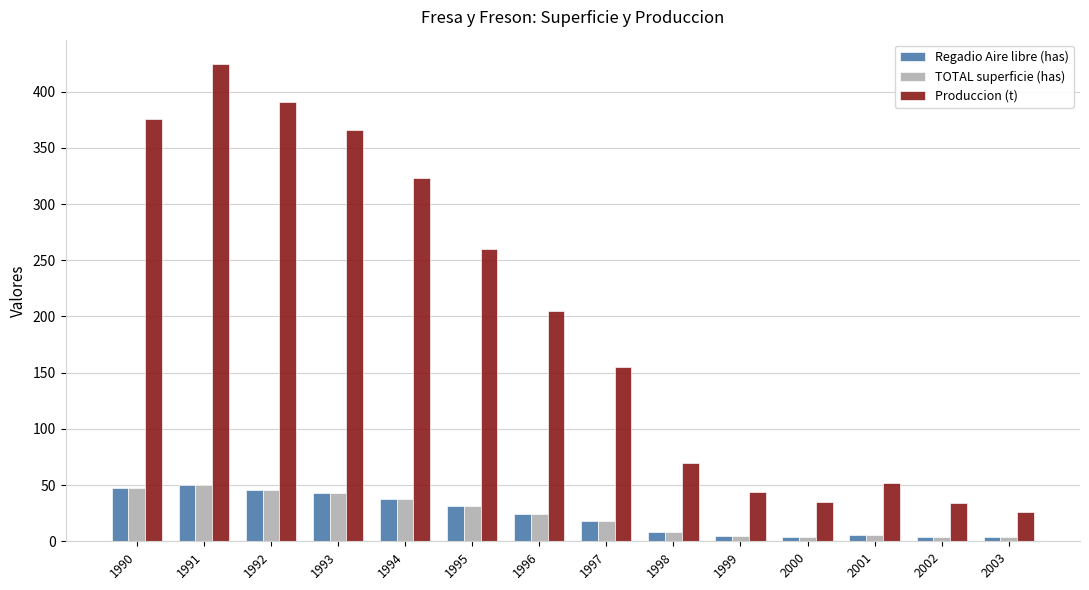

Which category has the highest value in the Produccion (t) series?

1991